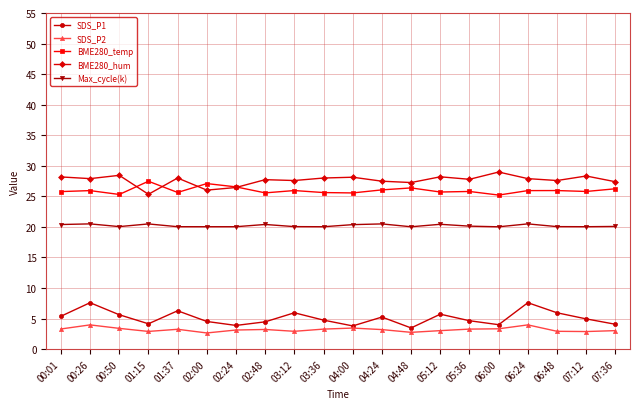

What is the spread (max minus min) of values at 00:50?

25.0